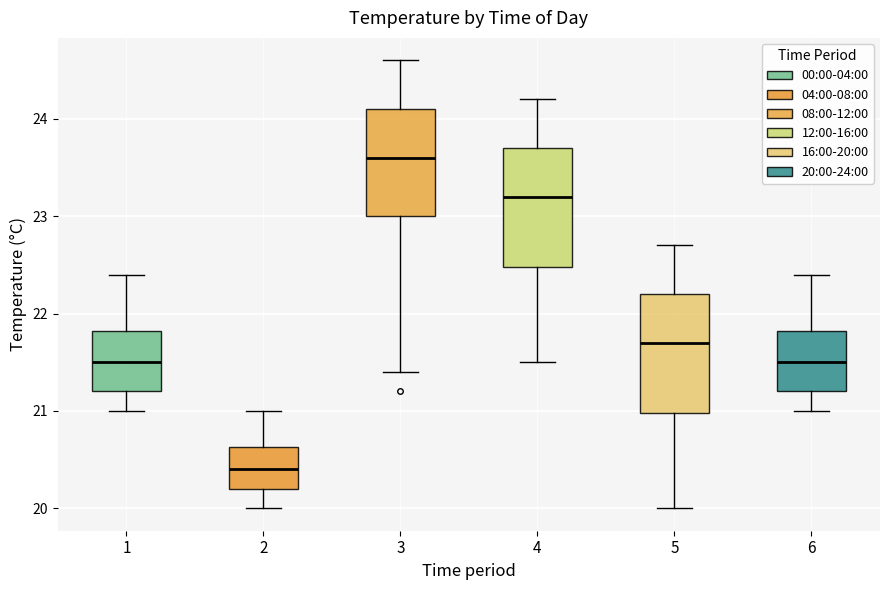

Reading left to right, transcribe this box plot: for each box, give where its median line is, the range the box spans, and where its two whiskers end, as read against the y-axis. The values are not printed on the chart, so give them approximately, as read against the axis.

1: median 21.5, box 21.2 to 21.8, whiskers 21.0 to 22.4
2: median 20.4, box 20.2 to 20.6, whiskers 20.0 to 21.0
3: median 23.6, box 23.0 to 24.1, whiskers 21.4 to 24.6
4: median 23.2, box 22.5 to 23.7, whiskers 21.5 to 24.2
5: median 21.7, box 21.0 to 22.2, whiskers 20.0 to 22.7
6: median 21.5, box 21.2 to 21.8, whiskers 21.0 to 22.4